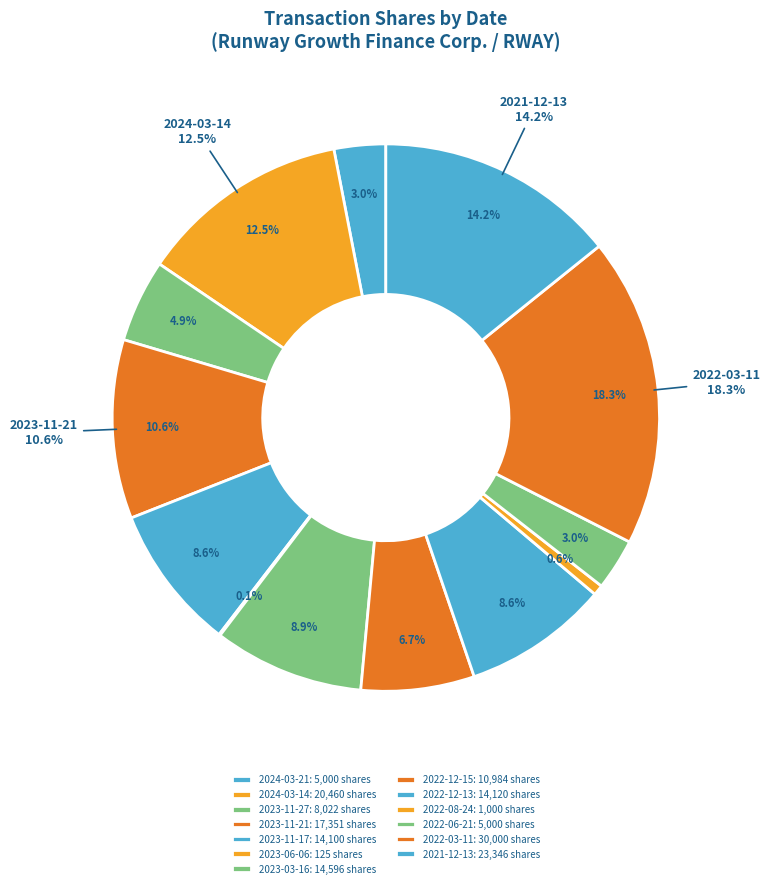

Approximately how many times larger is the value at 2022-03-11 compared to 2023-11-27?

3.7